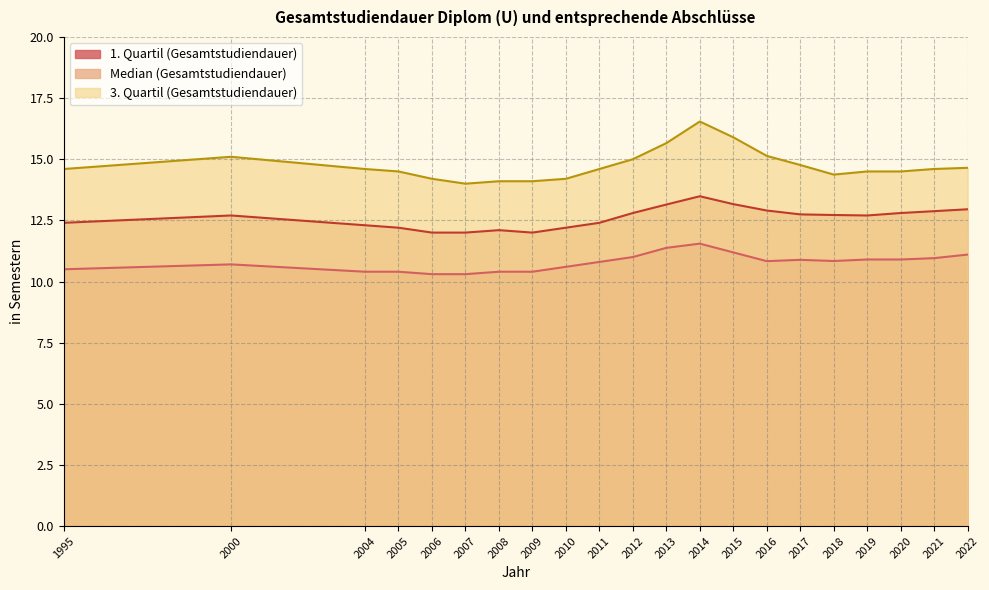

Reading left to right, list all the values displayed in this chart.

1. Quartil (Gesamtstudiendauer): 10.5	10.7	10.4	10.4	10.3	10.3	10.4	10.4	10.6	10.8	11.0	11.4	11.5	11.2	10.8	10.9	10.8	10.9	10.9	11.0	11.1
Median (Gesamtstudiendauer): 12.4	12.7	12.3	12.2	12.0	12.0	12.1	12.0	12.2	12.4	12.8	13.1	13.5	13.2	12.9	12.7	12.7	12.7	12.8	12.9	13.0
3. Quartil (Gesamtstudiendauer): 14.6	15.1	14.6	14.5	14.2	14.0	14.1	14.1	14.2	14.6	15.0	15.7	16.5	15.9	15.1	14.8	14.4	14.5	14.5	14.6	14.6